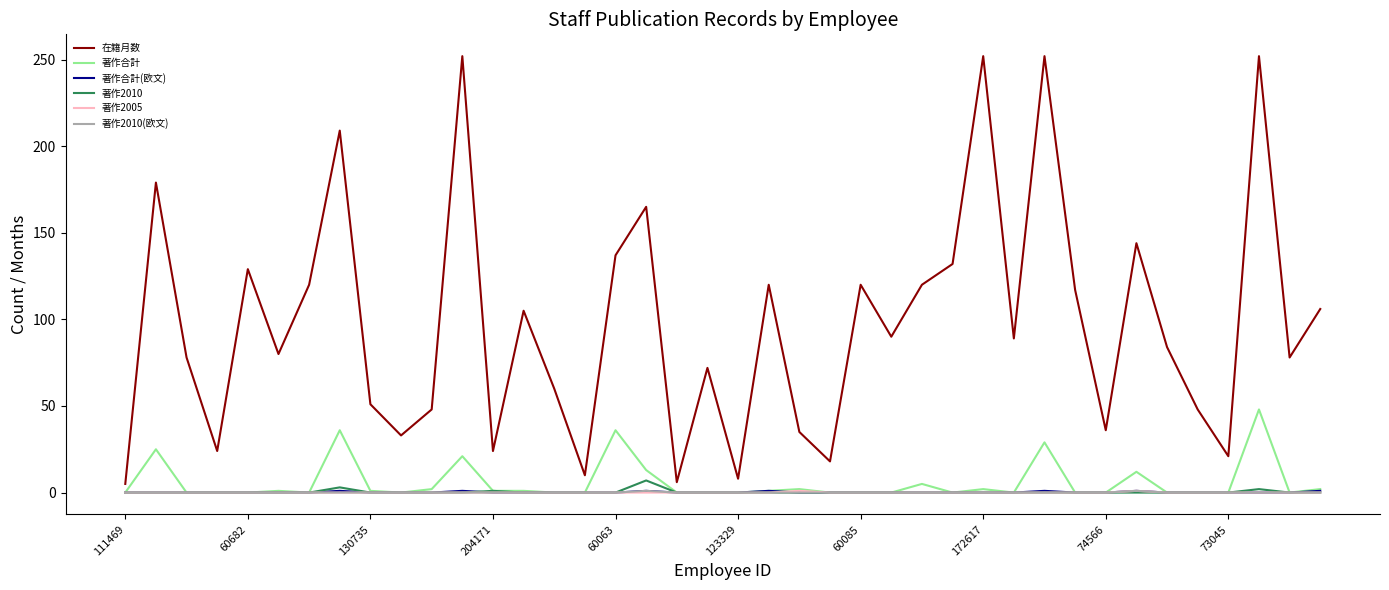

Which series has the widest spread of values?

在籍月数